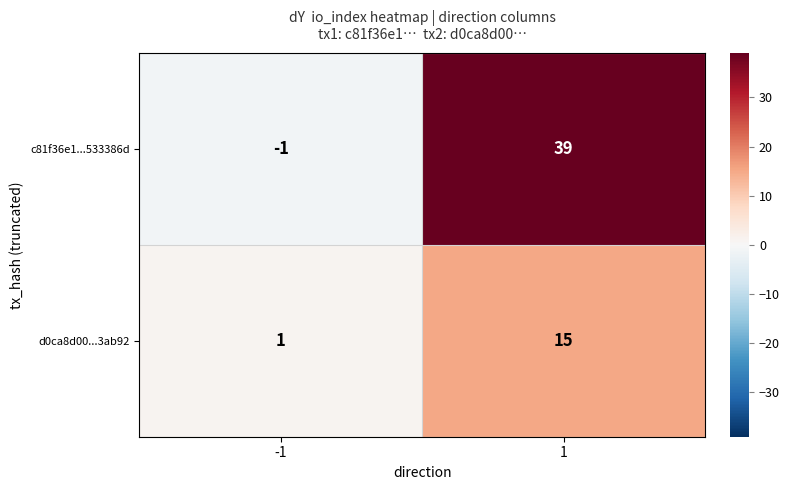

Rank the series by their average value, from lowest to highest.

d0ca8d00...3ab92, c81f36e1...533386d